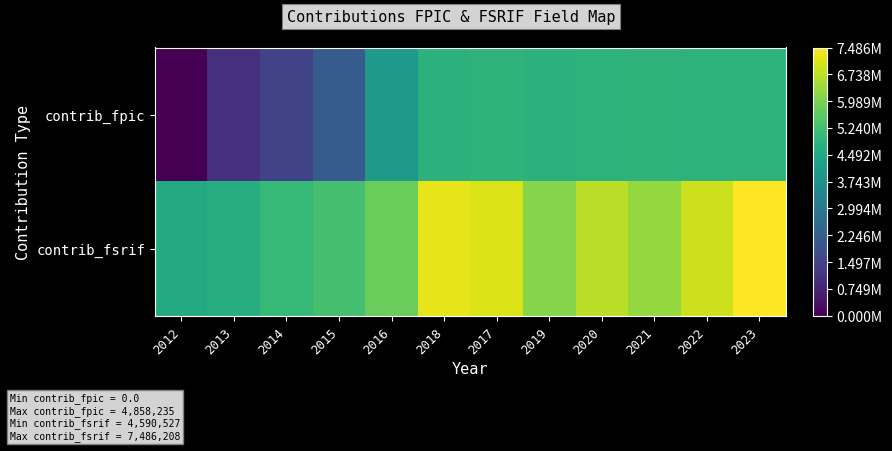

Reading left to right, transcribe all the data shown in this chart.

contrib_fpic: 2012=0	2013=1008120	2014=1546170	2015=2172170	2016=4008170	2018=4821663	2017=4855599	2019=4808690	2020=4826376	2021=4858235	2022=4851031	2023=4834917
contrib_fsrif: 2012=4590527	2013=4669629	2014=5015263	2015=5273069	2016=5787508	2018=7204097	2017=7085911	2019=6121631	2020=6698957	2021=6302731	2022=6918815	2023=7486208